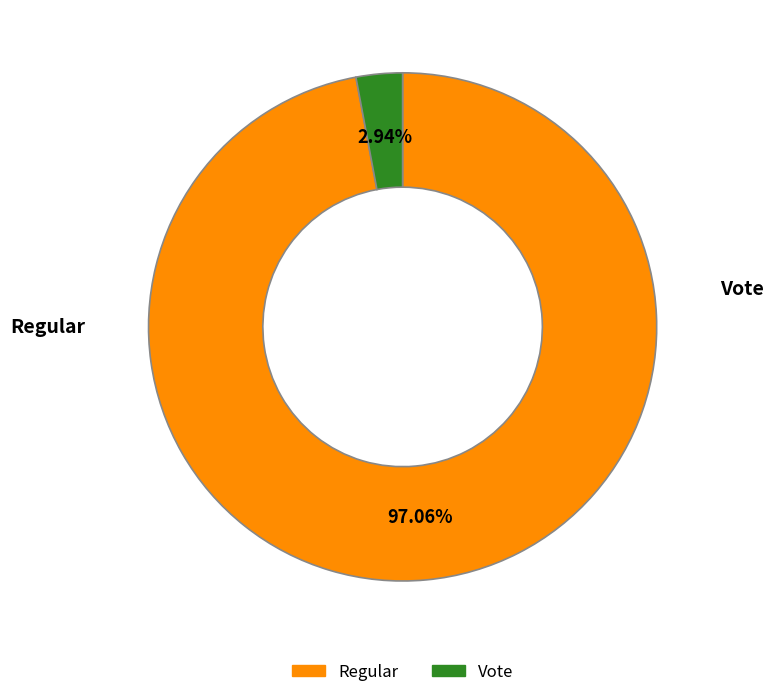

How many segments does this pie chart have?

2